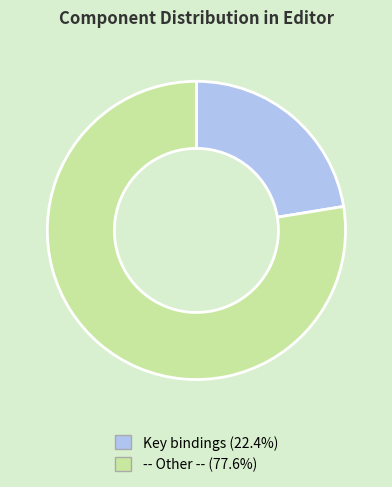

Rank the categories by value from highest to lowest.

-- Other --, Key bindings